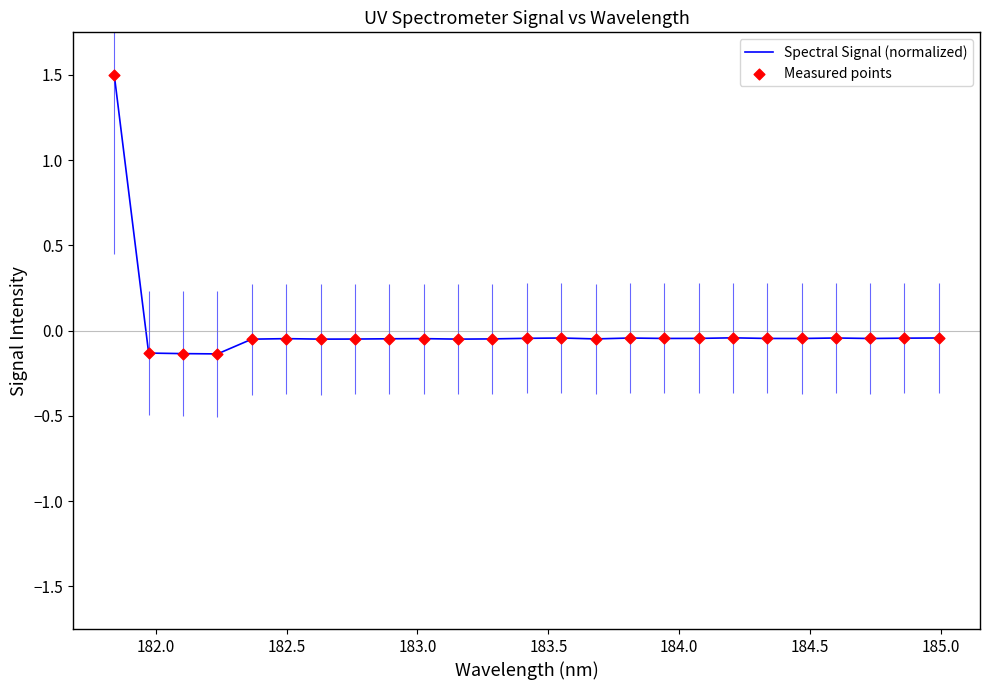

What is the highest value of the Spectral Signal (normalized) series?

1.5